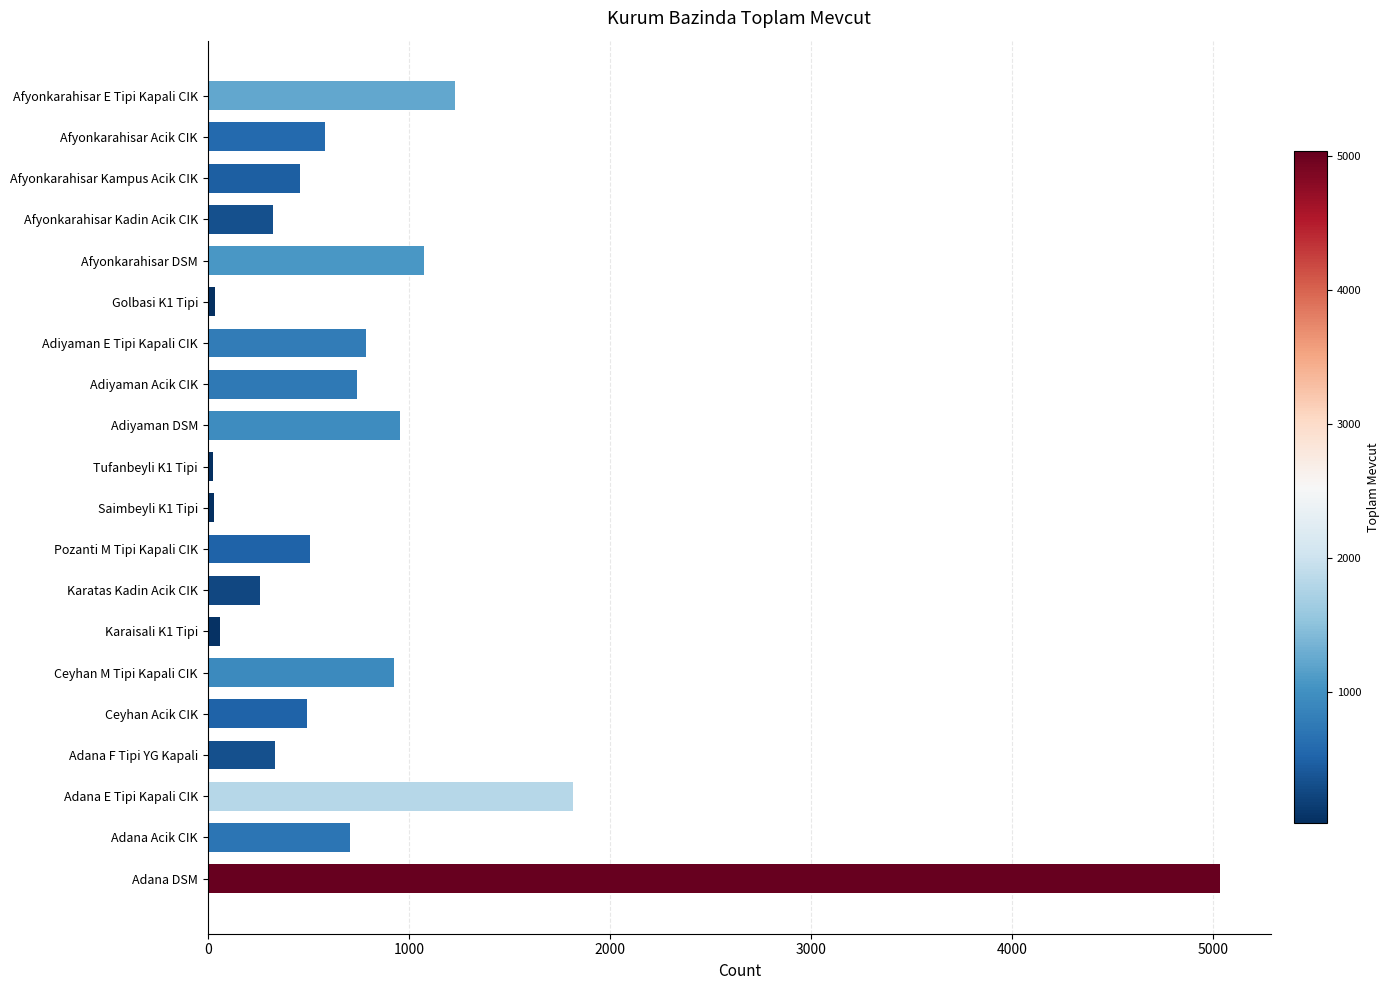

What is the change in value from Adana DSM to Ceyhan Acik CIK?

-4542